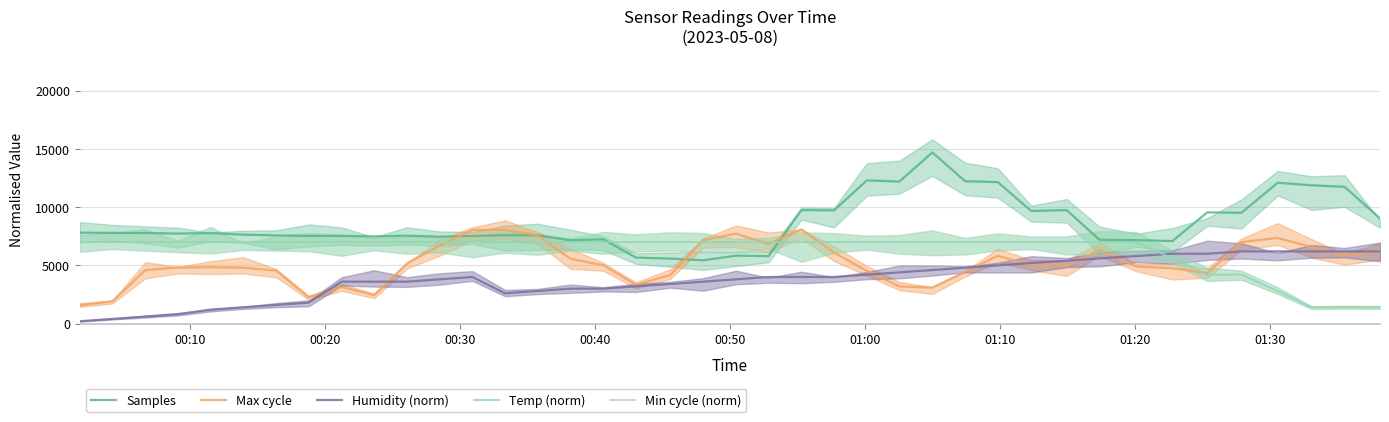

True or false: Samples and Humidity (norm) intersect in this chart.

False